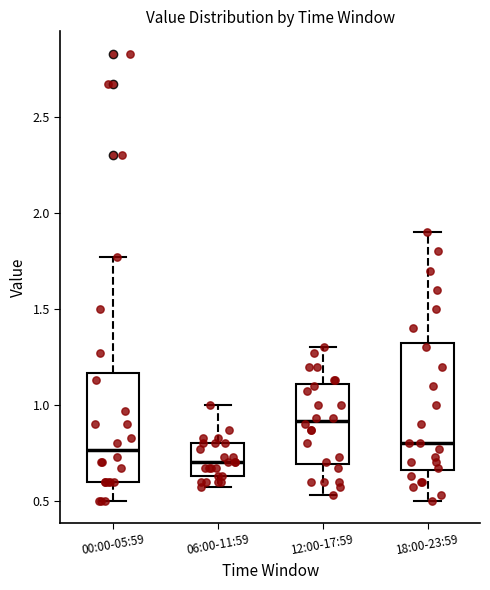

Reading left to right, transcribe this box plot: for each box, give where its median line is, the range the box spans, and where its two whiskers end, as read against the y-axis. The values are not printed on the chart, so give them approximately, as read against the axis.

00:00-05:59: median 0.75, box 0.60 to 1.15, whiskers 0.50 to 1.75
06:00-11:59: median 0.70, box 0.65 to 0.80, whiskers 0.55 to 1.00
12:00-17:59: median 0.90, box 0.70 to 1.10, whiskers 0.55 to 1.30
18:00-23:59: median 0.80, box 0.65 to 1.35, whiskers 0.50 to 1.90